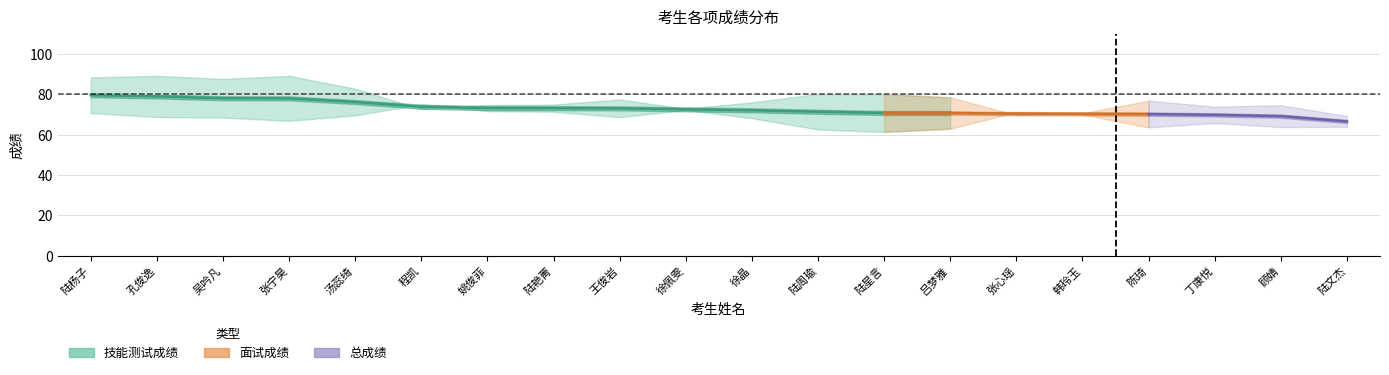

What is the greatest value displayed?

79.6